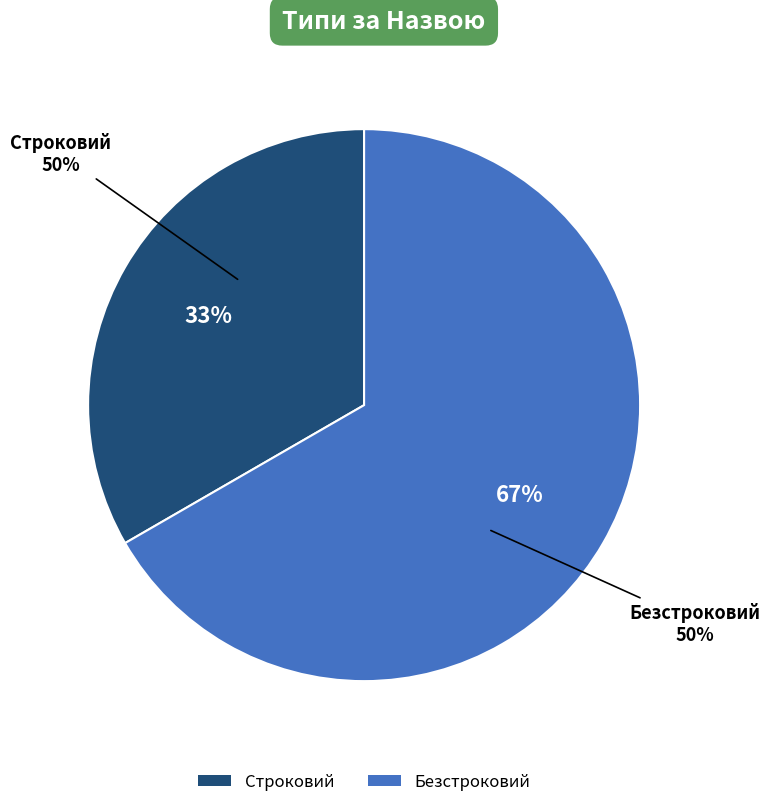

Which slice is the largest?

Безстроковий